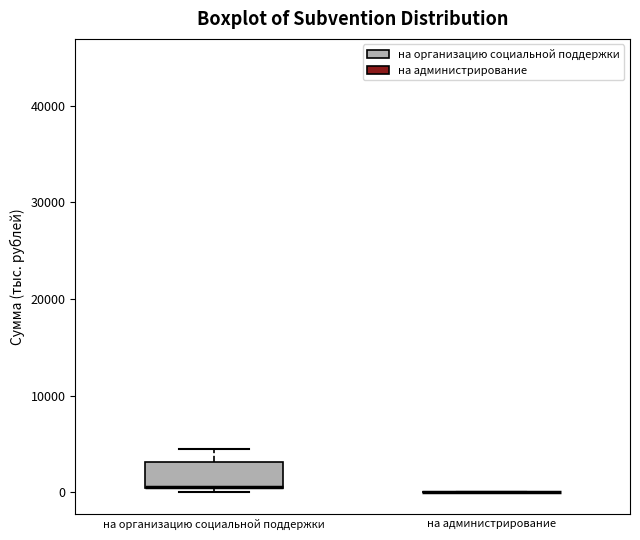

Where is the lower edge of the box for на организацию социальной поддержки on the y-axis? The values are not printed on the chart, so give them approximately, as read against the axis.

0